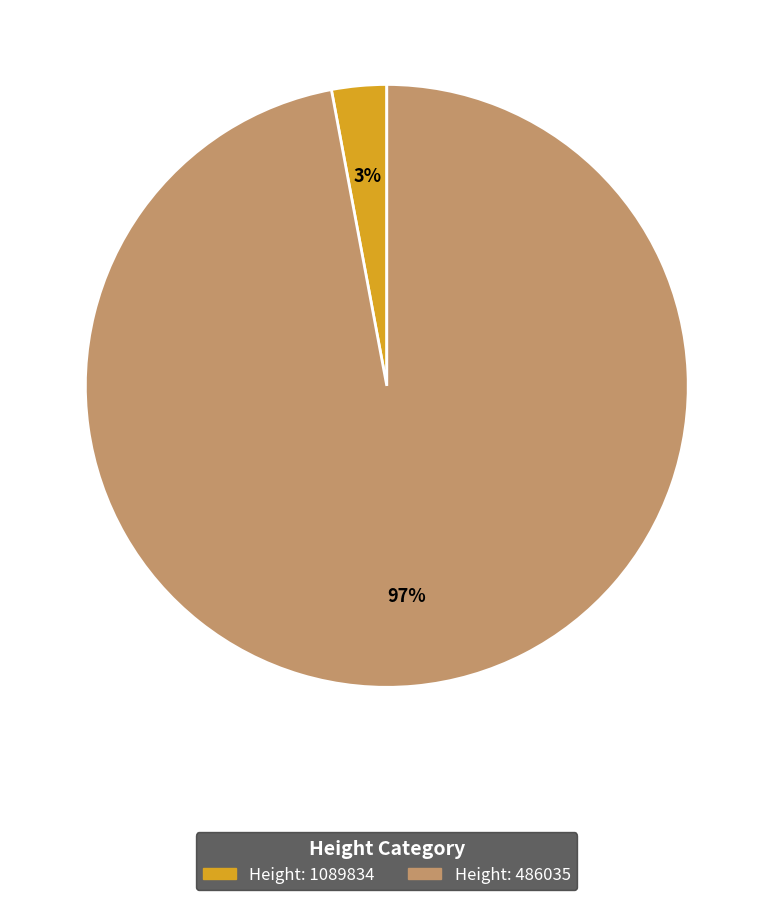

To the nearest percent, what is the difference between the largest and smallest slice percentages?

94%